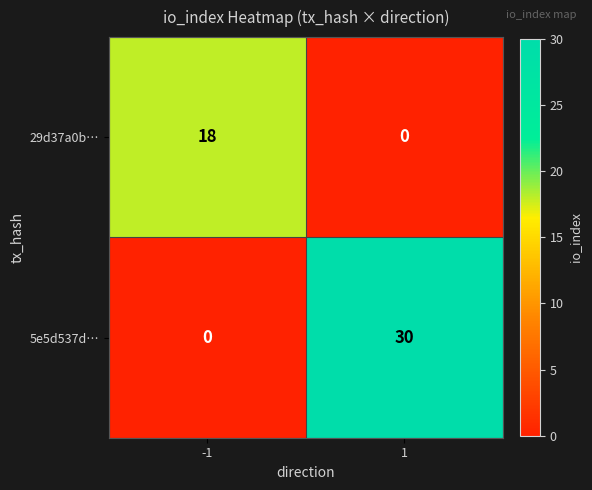

How many categories are shown in the chart?

2